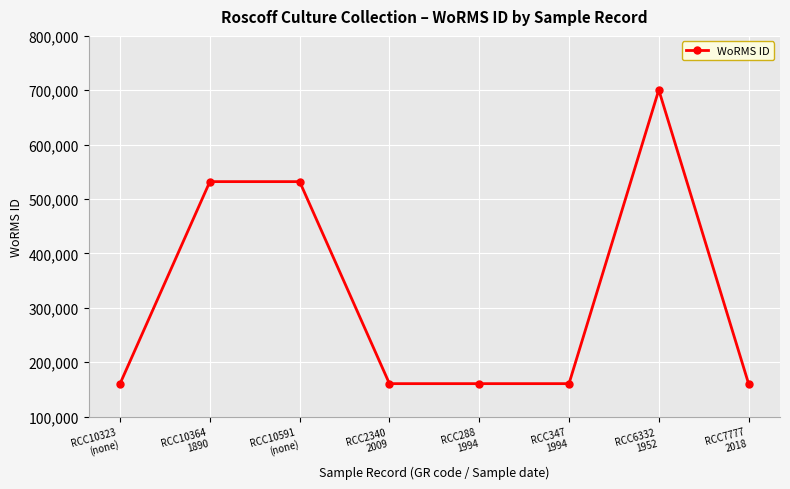

What is the smallest value displayed?

160576